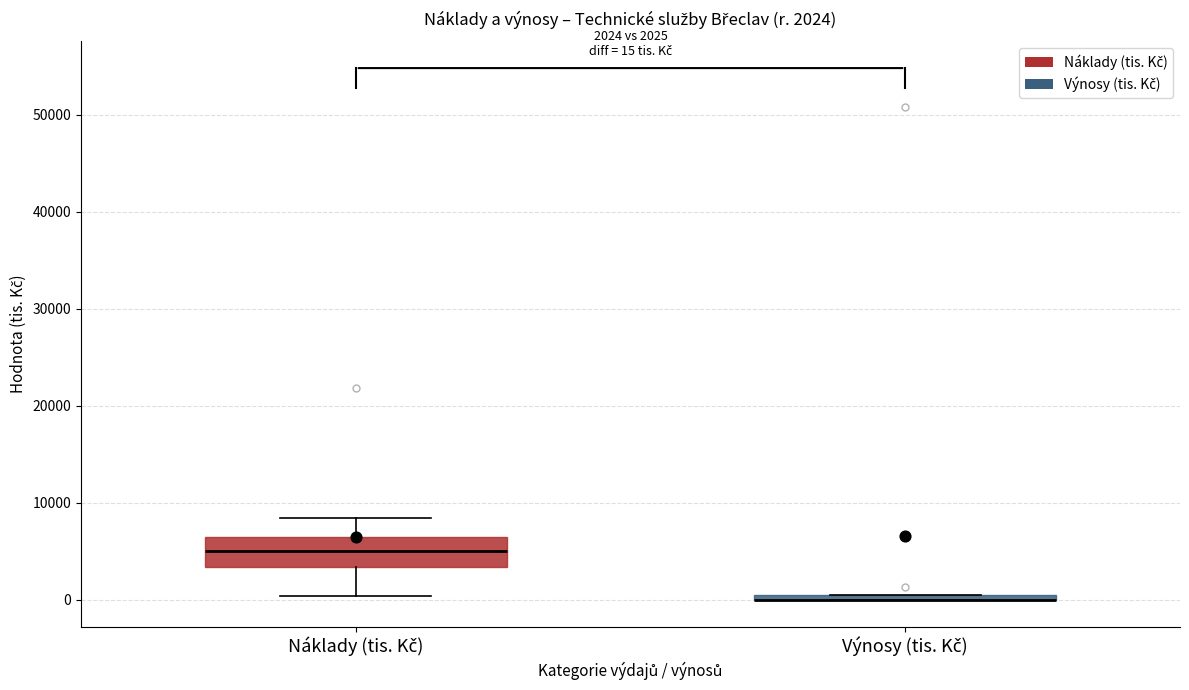

Which box is the tallest, from its lower edge to its upper edge?

Náklady (tis. Kč)